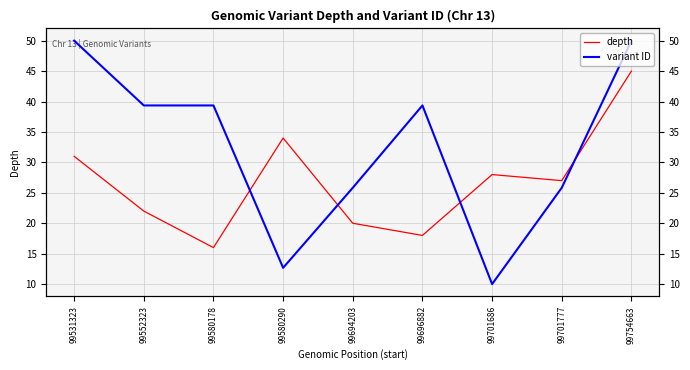

How many intersections are there between depth and variant ID?

4